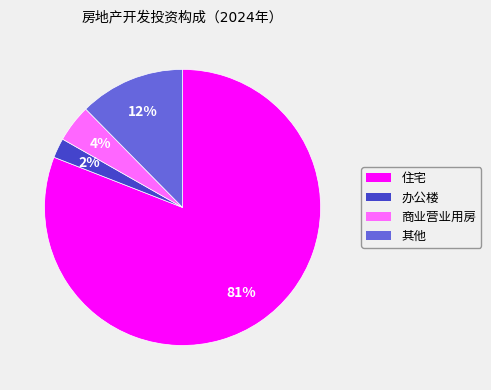

Between 住宅 and 其他, which is larger?

住宅